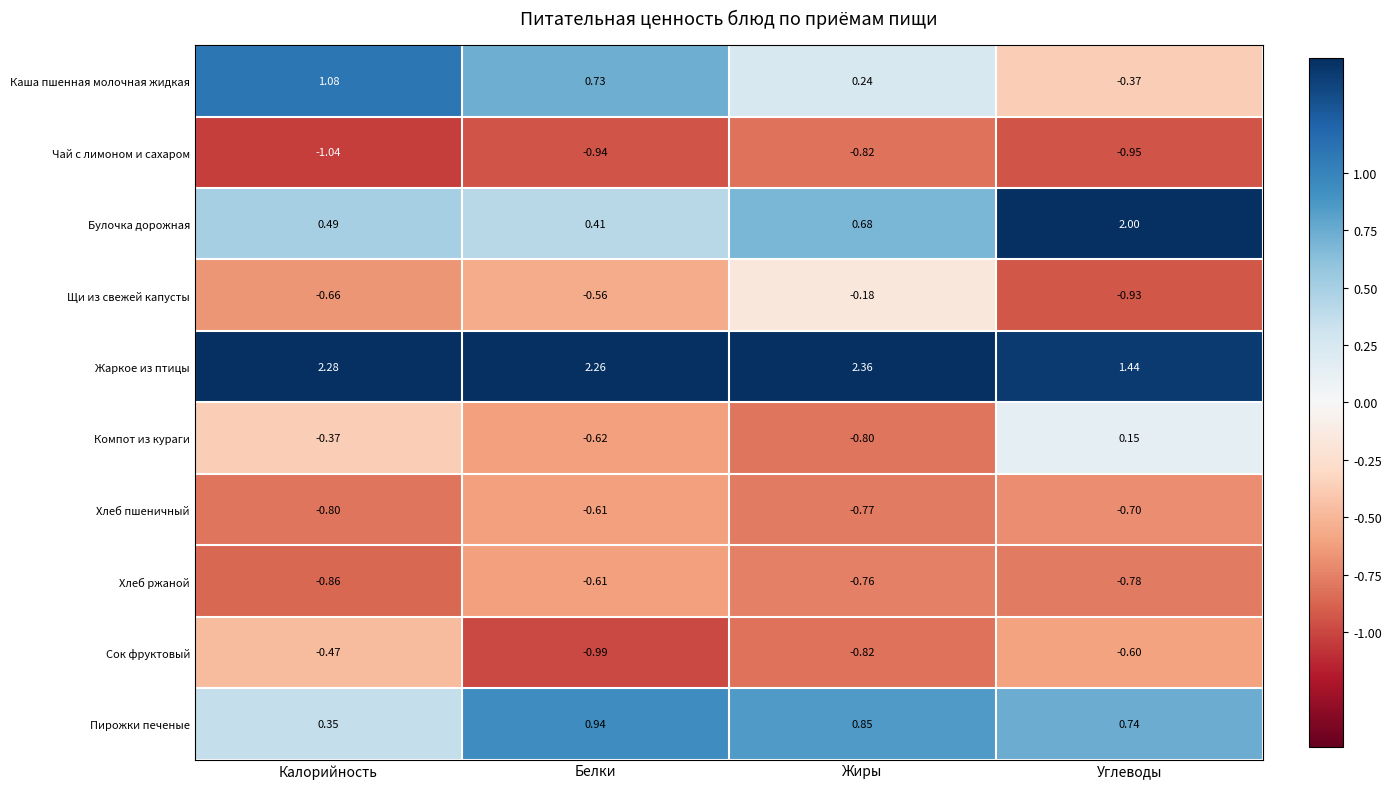

At which label does Хлеб ржаной reach its peak?

Белки